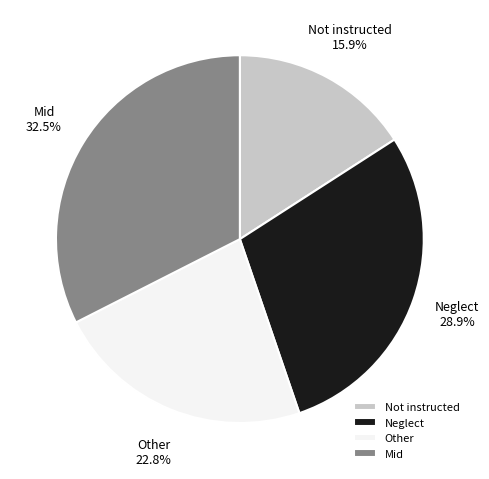

Rank the categories by value from highest to lowest.

Mid, Neglect, Other, Not instructed